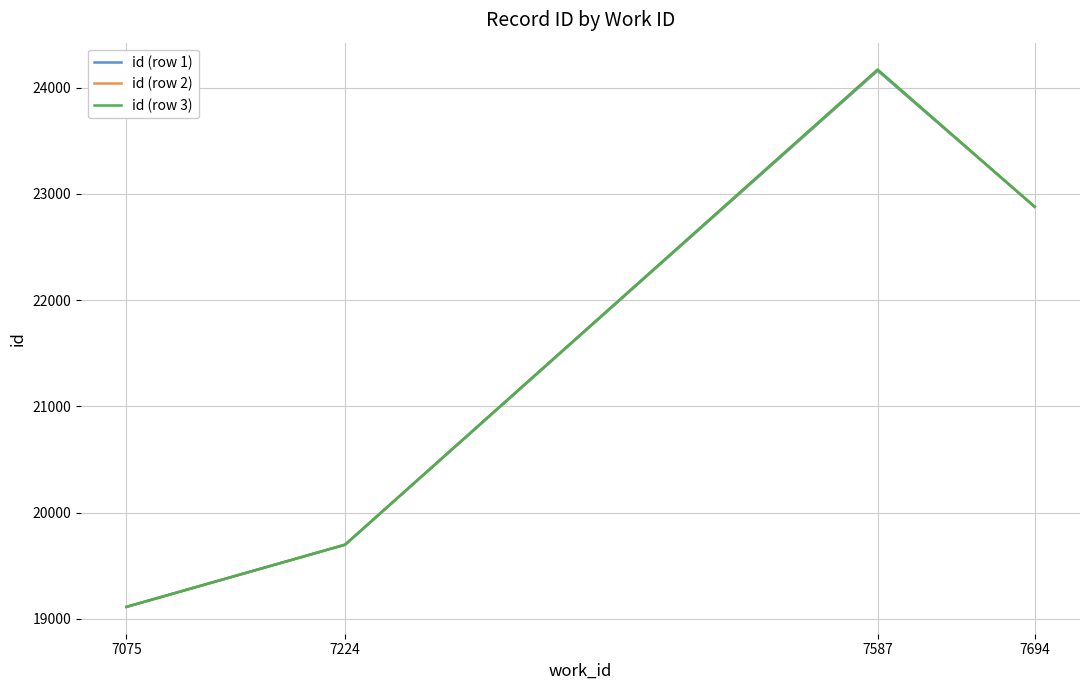

How many distinct data groups are displayed?

3